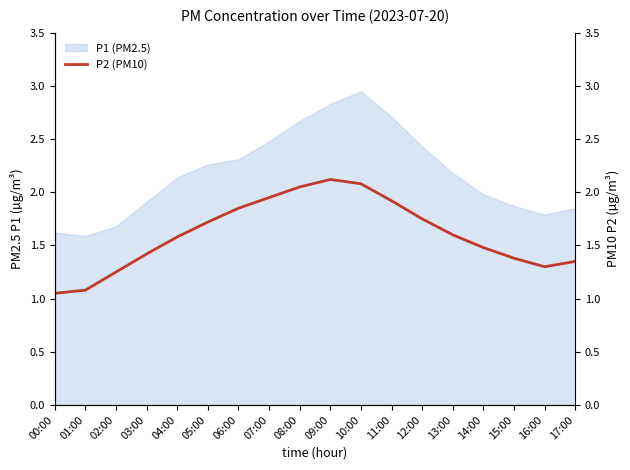

How many data points does each series have?

18